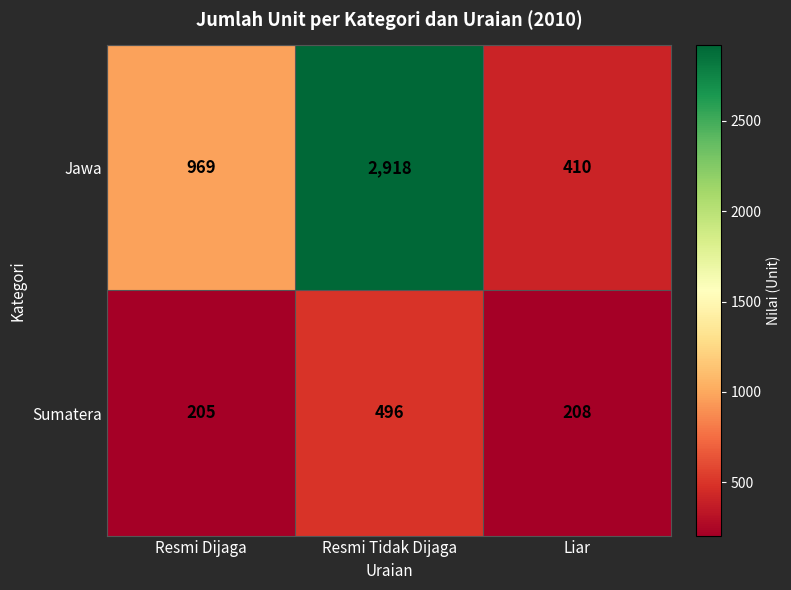

Count the Jawa values in the range 410 to 2918.

3